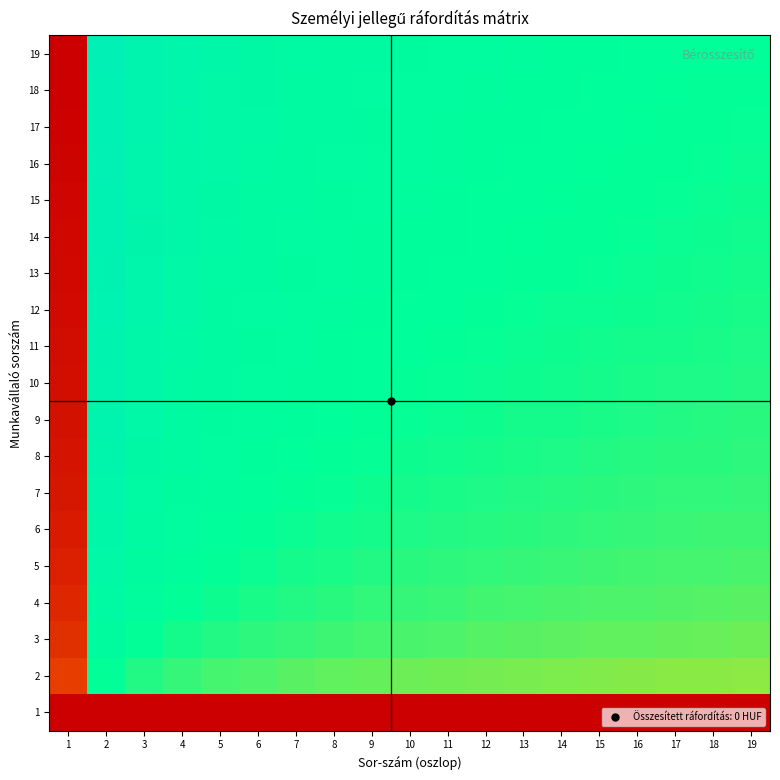

Between 18 and 13, which is larger?

18